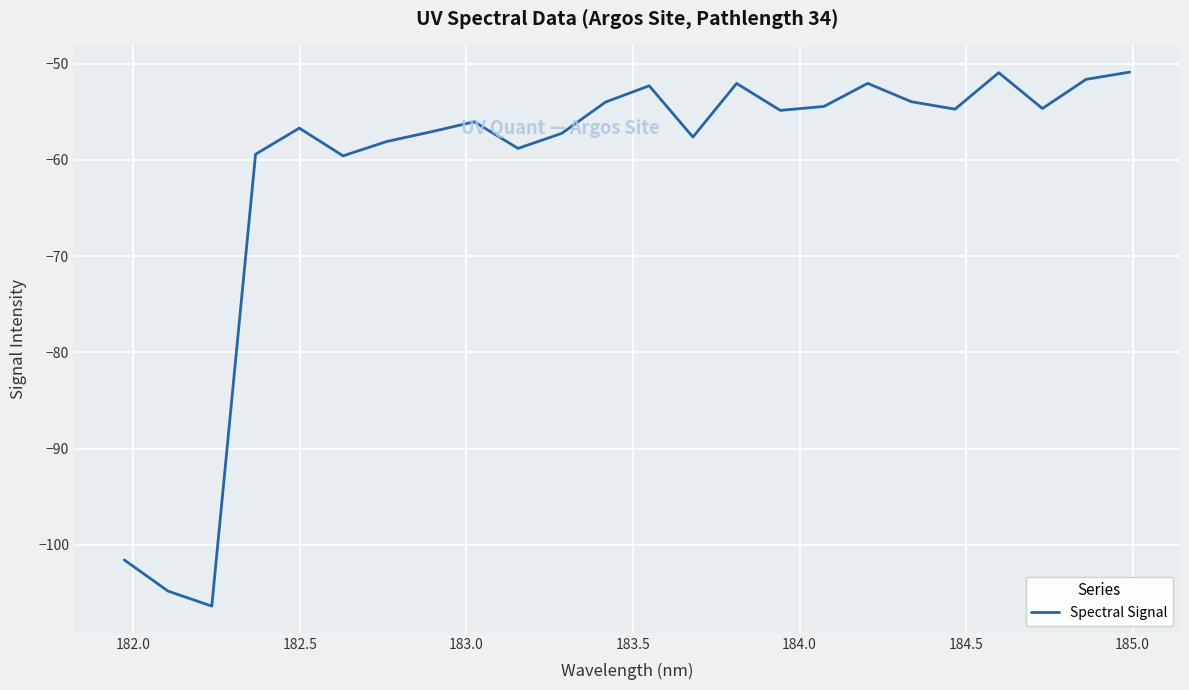

What is the difference between the maximum and minimum values?

55.5